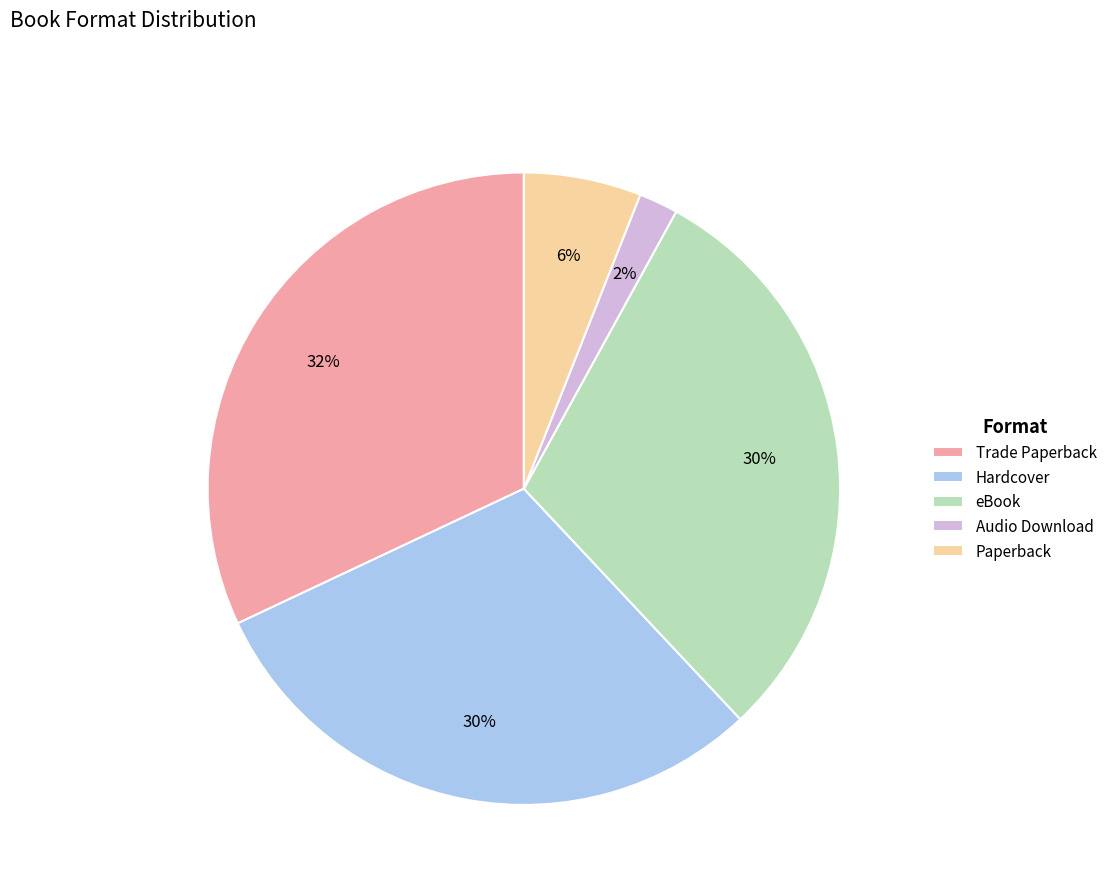

The Trade Paperback slice represents 26% of the pie. True or false?

False